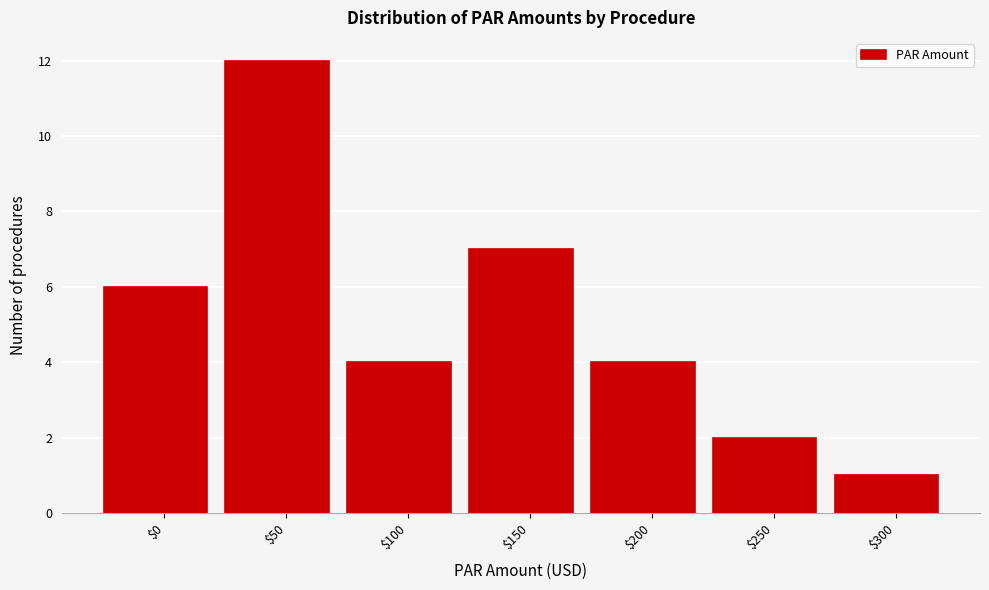

Reading right to left, what are all the values shown in this chart?

1	2	4	7	4	12	6